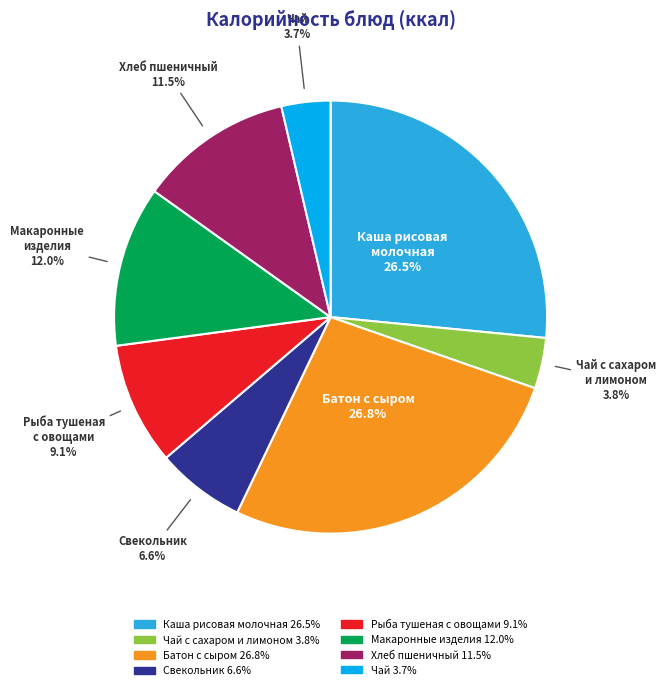

How many slices are in this pie chart?

8